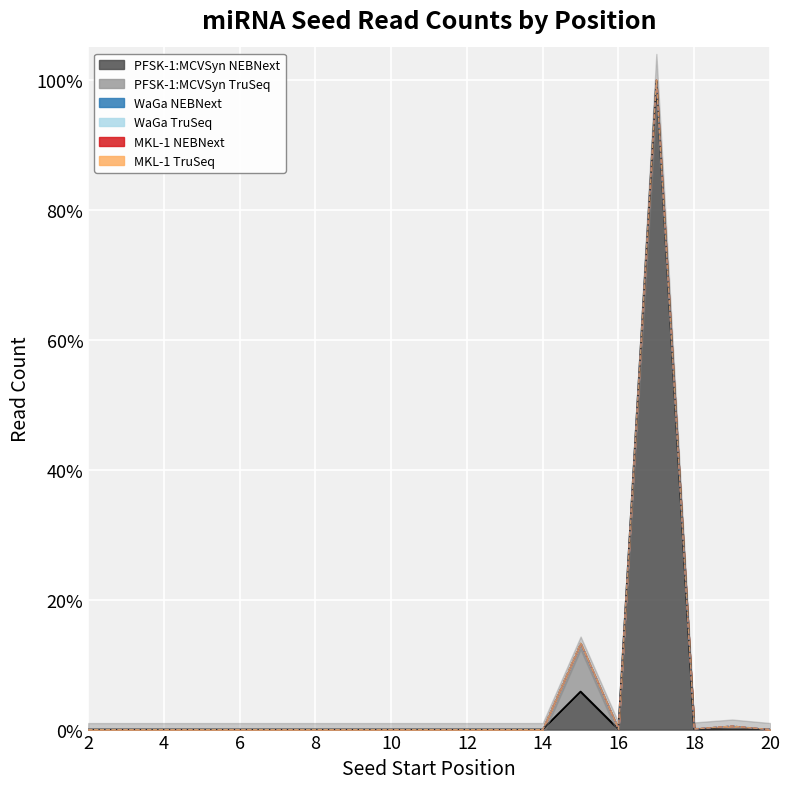

At which category does WaGa NEBNext reach its first local valley?

12